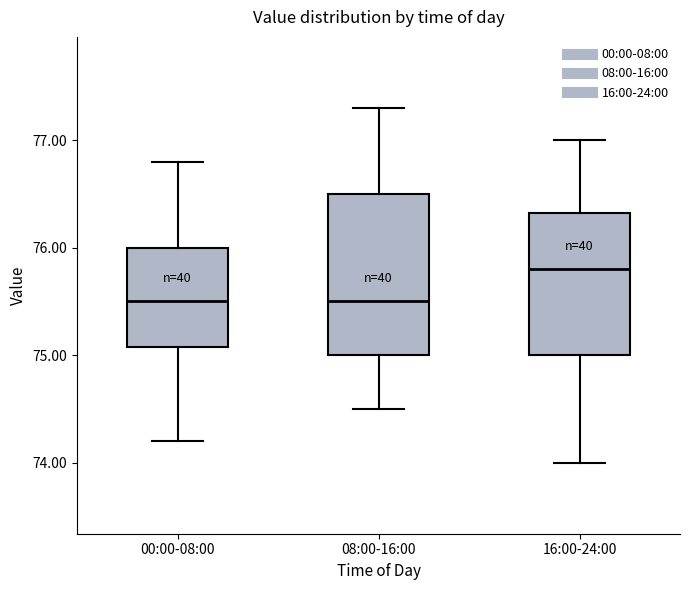

Comparing the boxes themselves (not the whiskers), which one is the tallest?

08:00-16:00